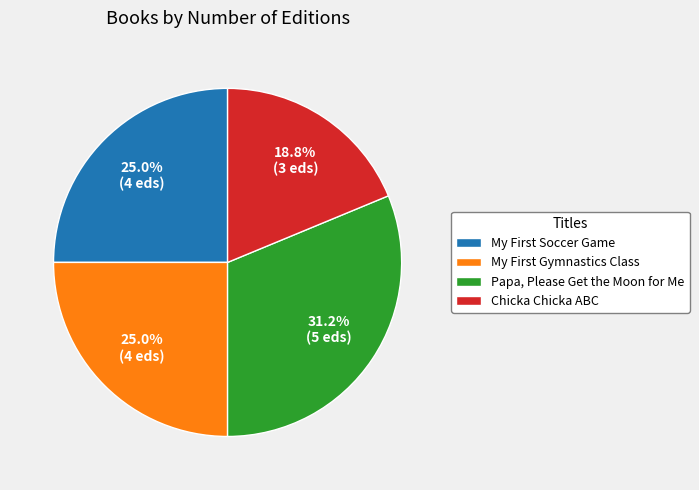

What is the ratio of the value at Papa, Please Get the Moon for Me to the value at Chicka Chicka ABC?

1.7